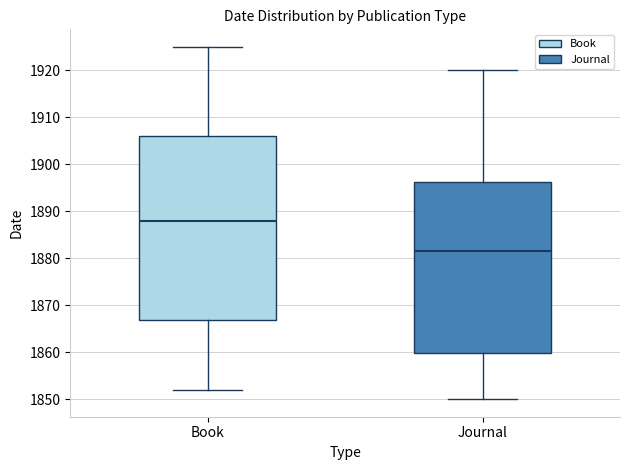

Which box is the tallest, from its lower edge to its upper edge?

Book